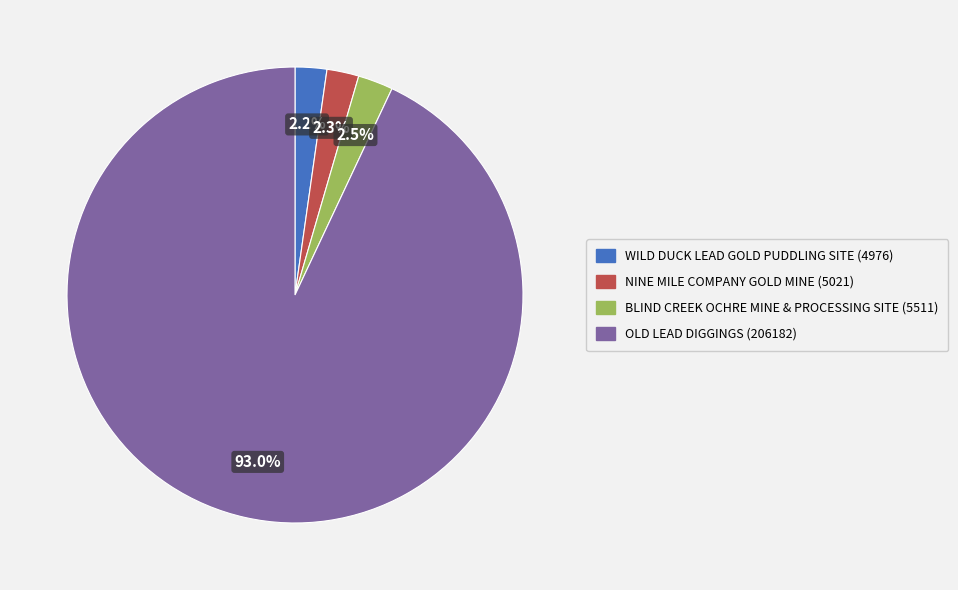

True or false: OLD LEAD DIGGINGS accounts for 99% of the total.

False